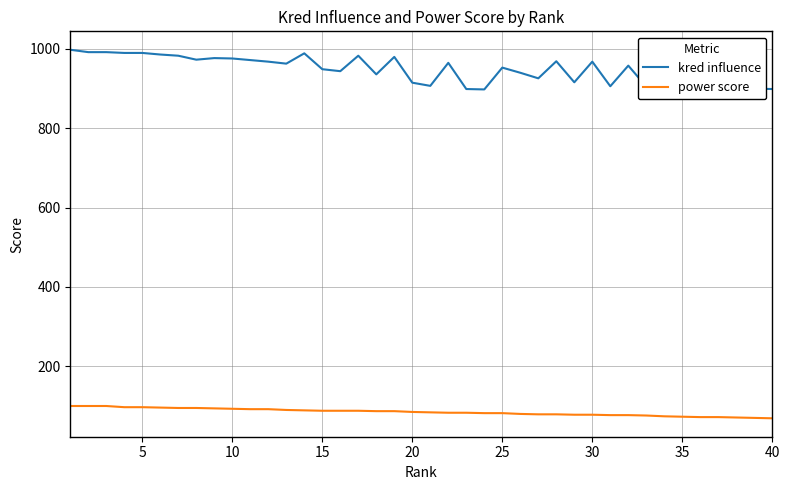

What is the minimum value for power score?

69